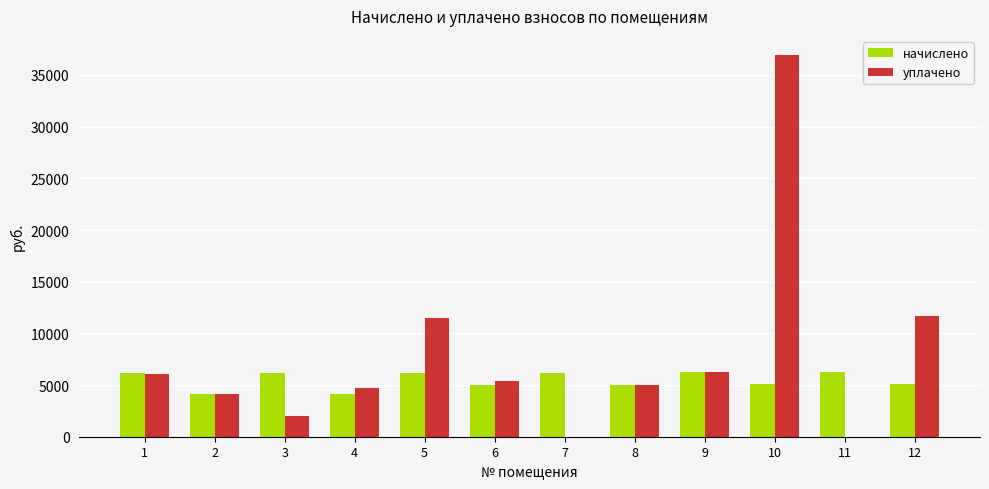

What is the highest value of the начислено series?

6272.9